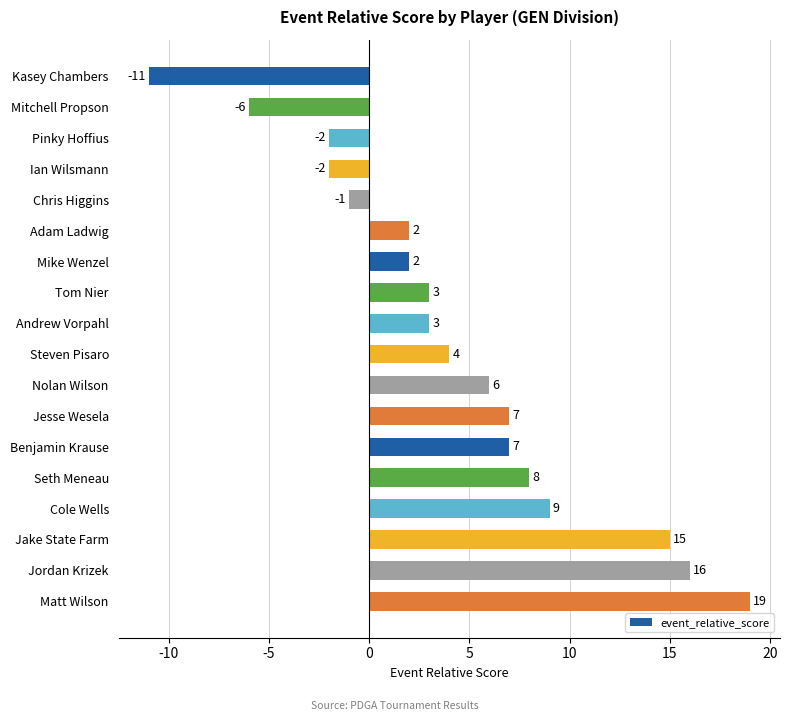

The chart shows a value of -2 at Ian Wilsmann. True or false?

True